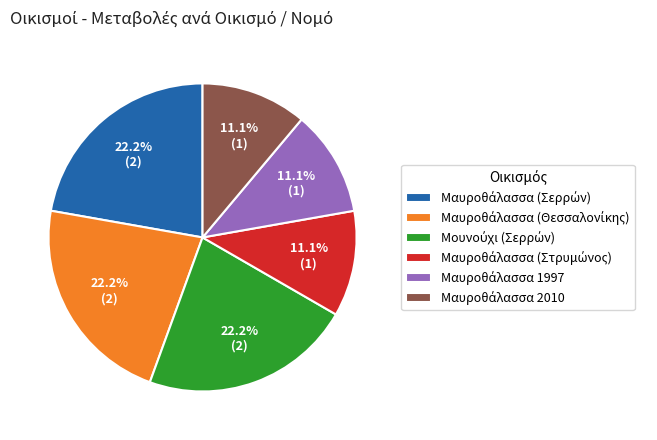

Is there any slice that represents more than half of the pie?

No